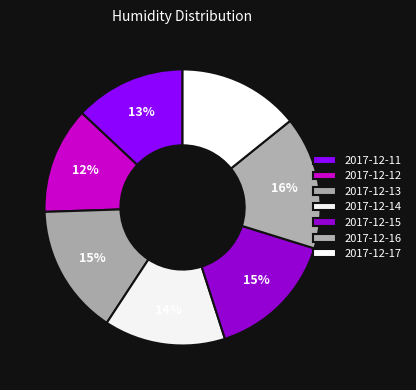

How many segments does this pie chart have?

7